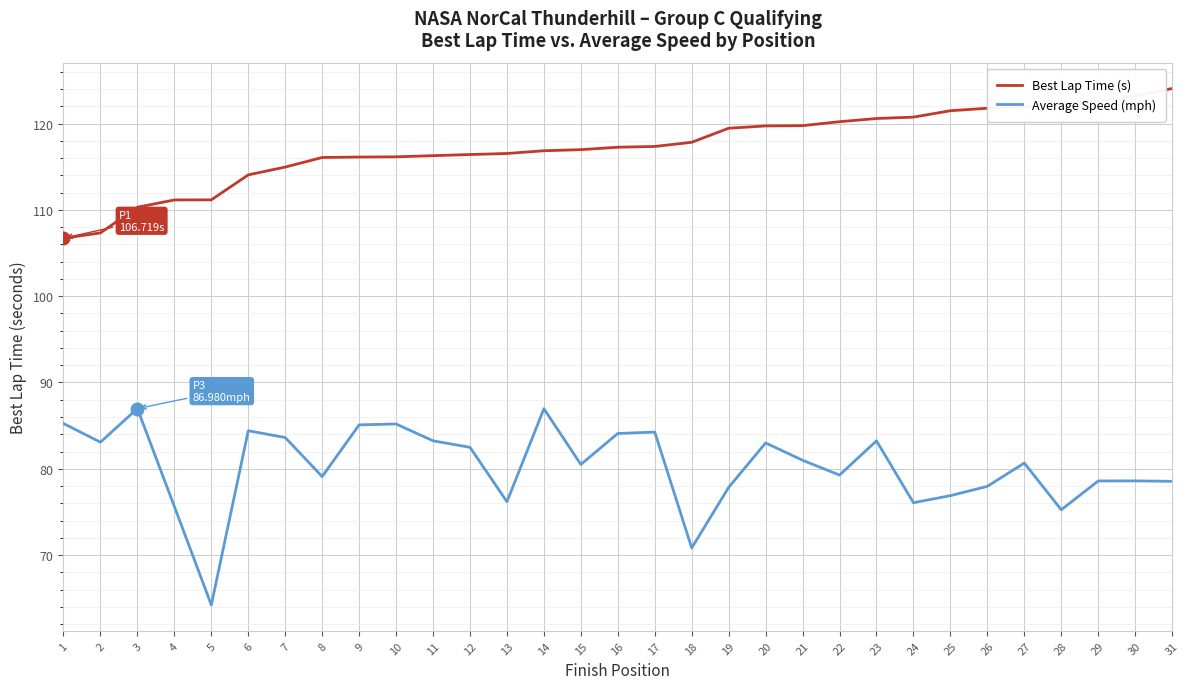

Read the Average Speed (mph) value at 1.

85.2